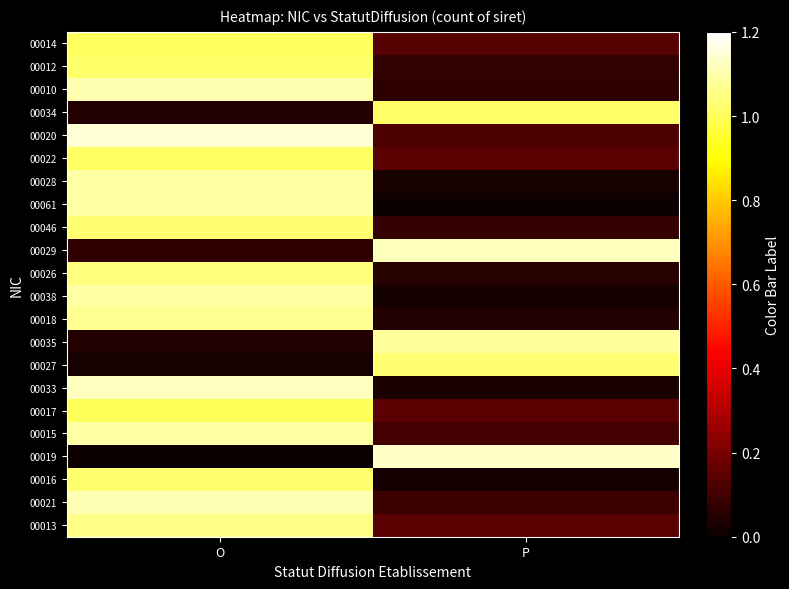

Reading right to left, transcribe all the data shown in this chart.

00013: P=0.1	O=1.1
00021: P=0.1	O=1.1
00016: P=0.0	O=1.0
00019: P=1.1	O=0.0
00015: P=0.1	O=1.1
00017: P=0.1	O=1.0
00033: P=0.0	O=1.1
00027: P=1.0	O=0.0
00035: P=1.1	O=0.0
00018: P=0.0	O=1.1
00038: P=0.0	O=1.1
00026: P=0.1	O=1.0
00029: P=1.1	O=0.1
00046: P=0.1	O=1.0
00061: P=0.0	O=1.1
00028: P=0.0	O=1.1
00022: P=0.1	O=1.0
00020: P=0.1	O=1.1
00034: P=1.0	O=0.0
00010: P=0.1	O=1.1
00012: P=0.1	O=1.0
00014: P=0.1	O=1.0